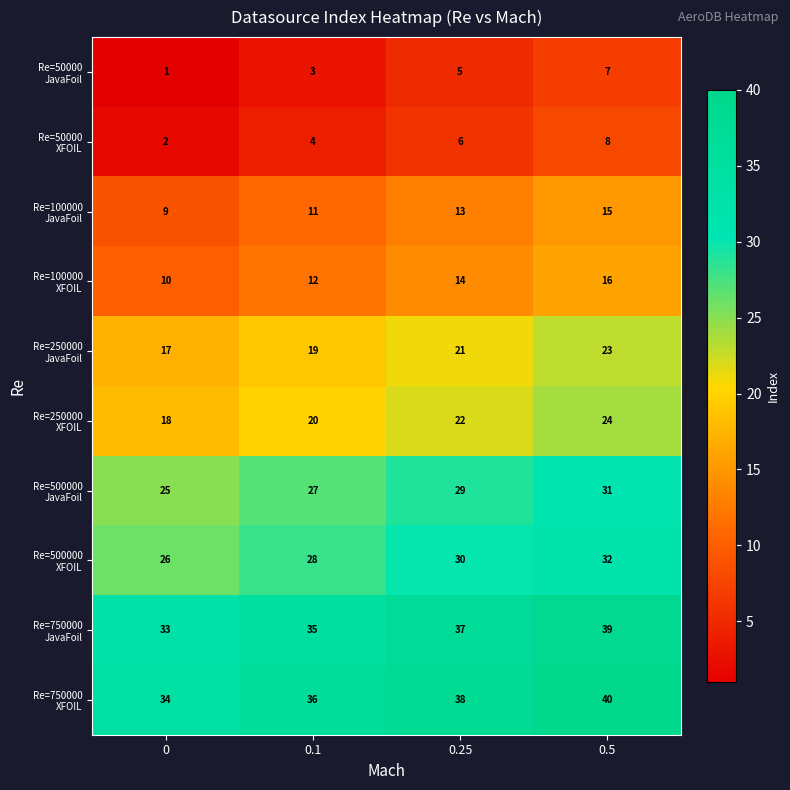

Which label corresponds to the largest value in the chart?

0.5